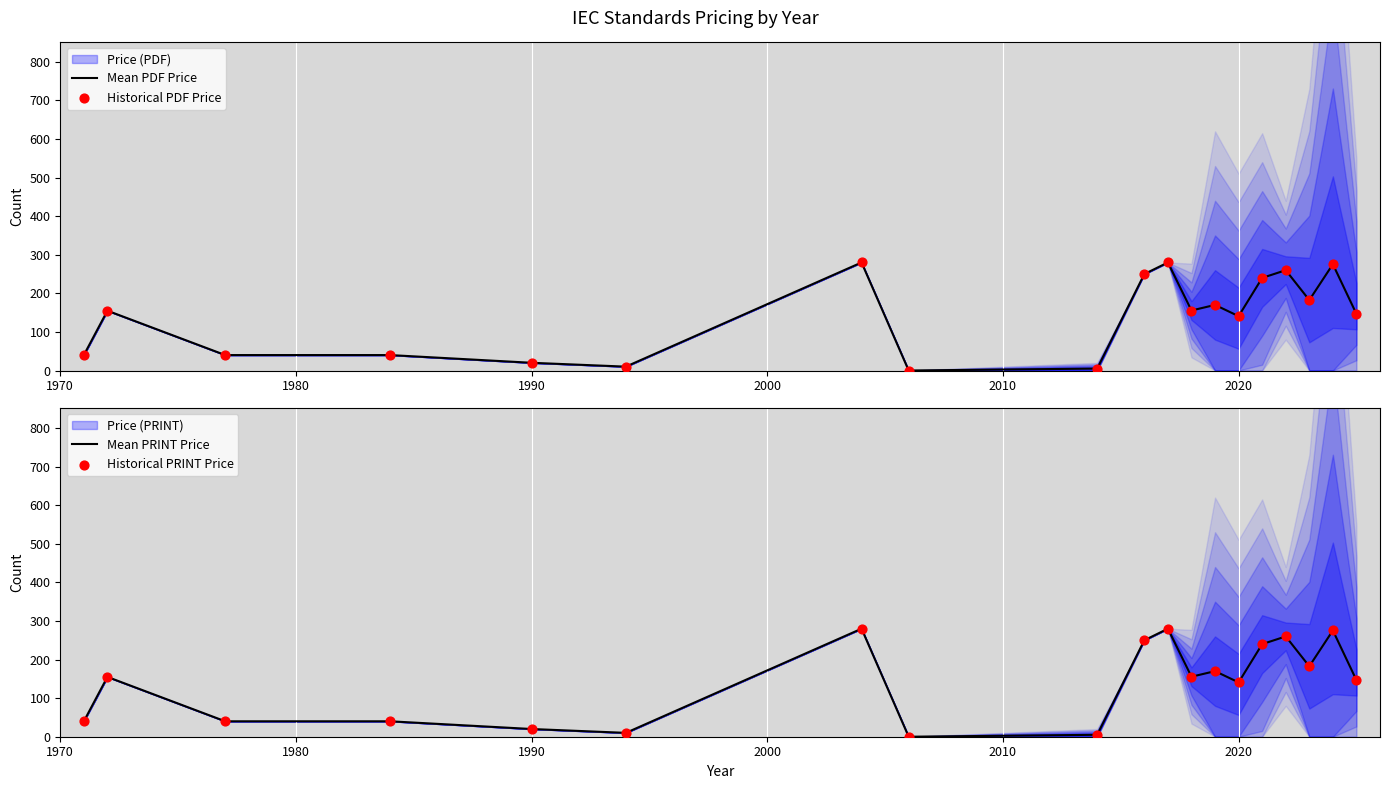

Which series has the largest total across all categories?

Mean PDF Price